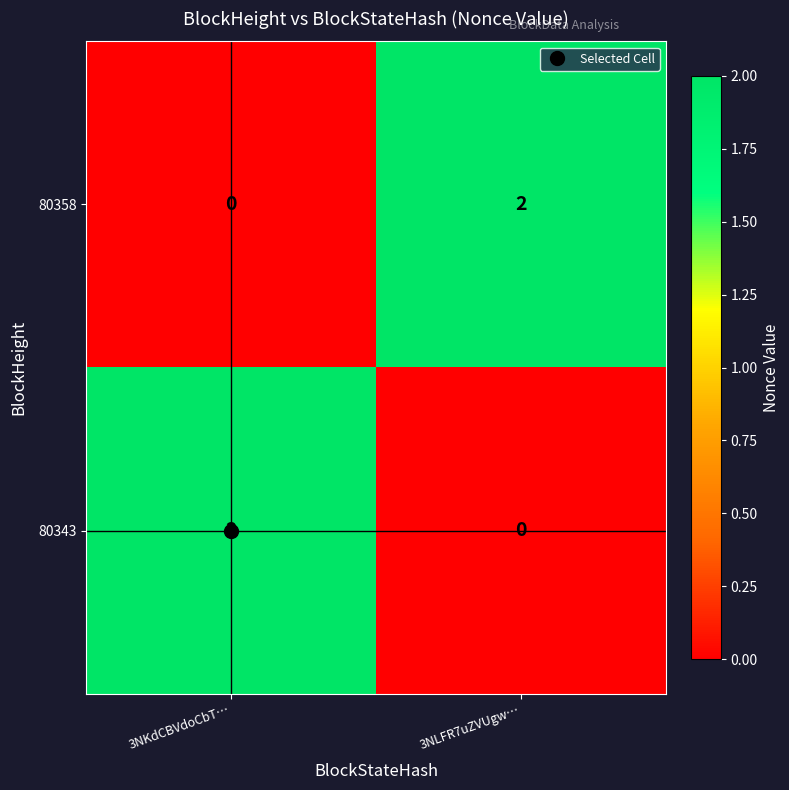

Is it true that 80343 equals 2 at 3NKdCBVdoCbT…?

True